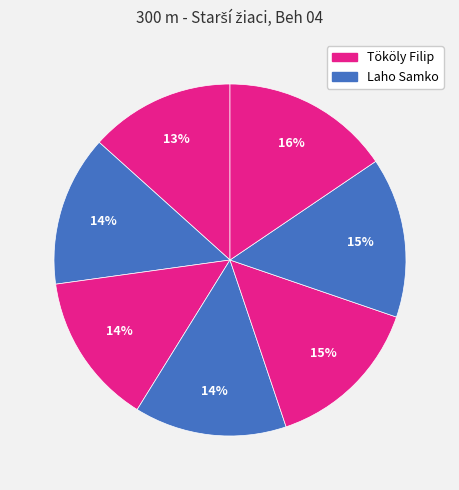

How many slices are in this pie chart?

7